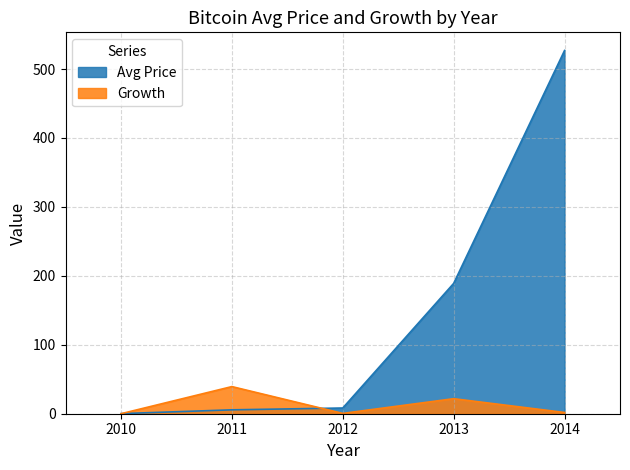

Is it true that Growth equals 0.2 at 2012?

False